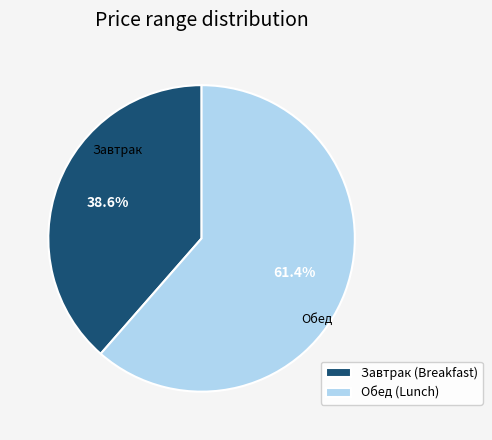

Is there a majority slice in this chart?

Yes